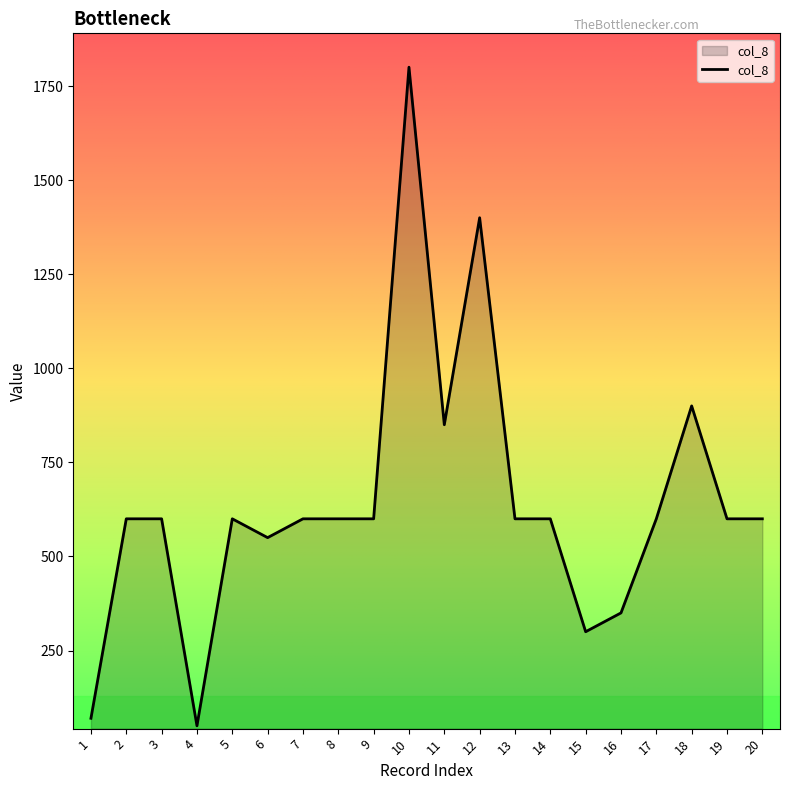

How many lines are shown in the chart?

1